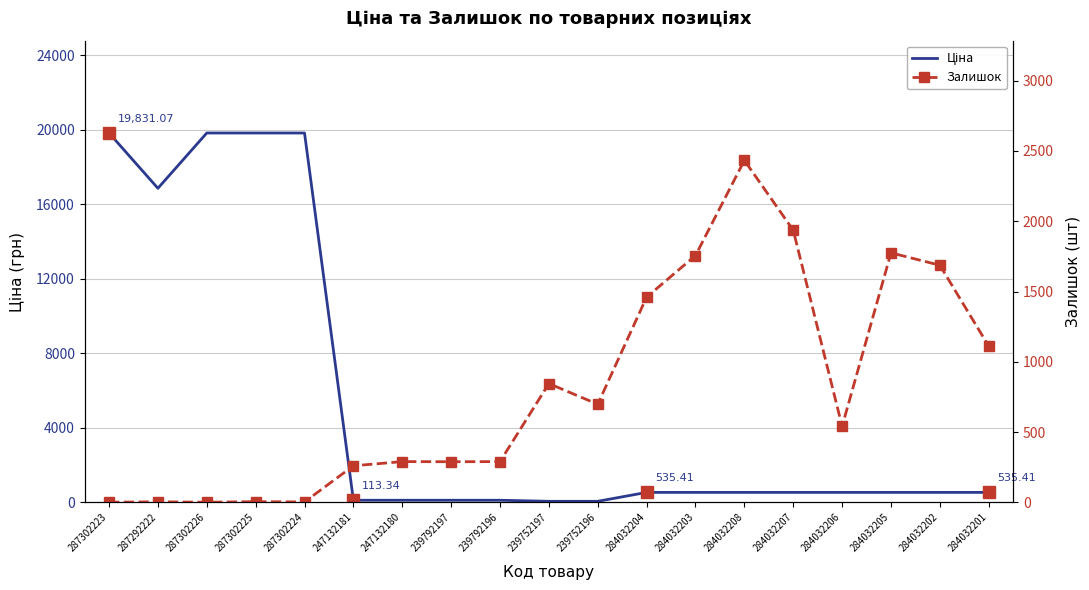

What is the value of the Ціна point at the 17th from the left?

535.4